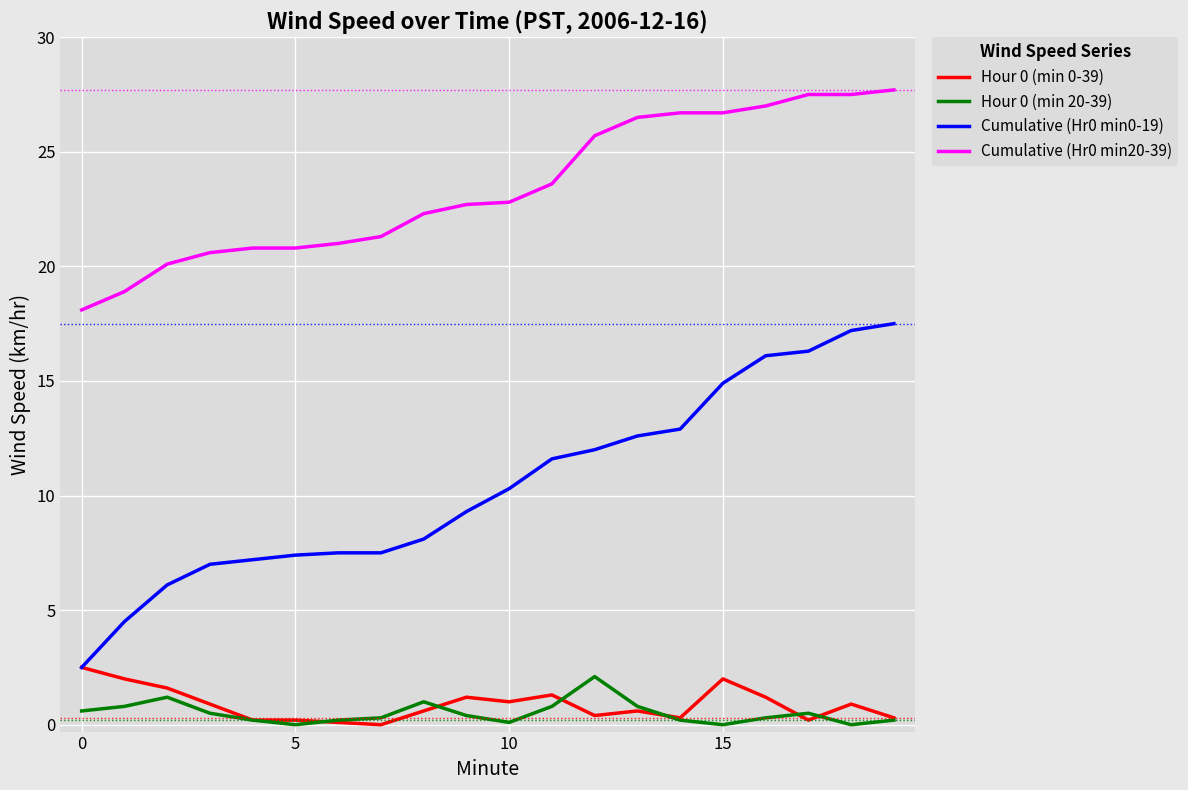

Which series has the widest spread of values?

Cumulative (Hr0 min0-19)